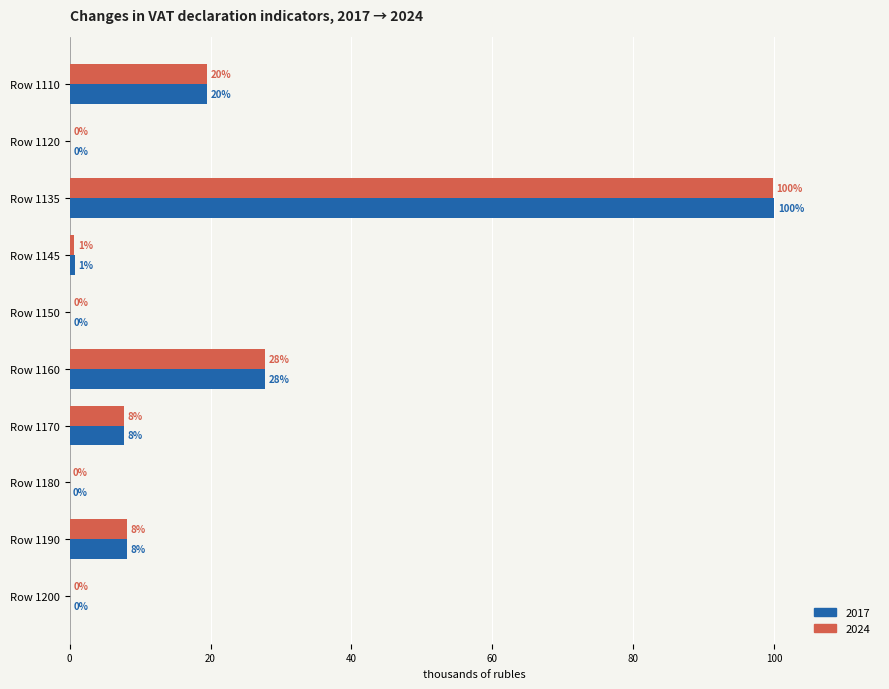

What is the maximum value shown in the chart?

100.0